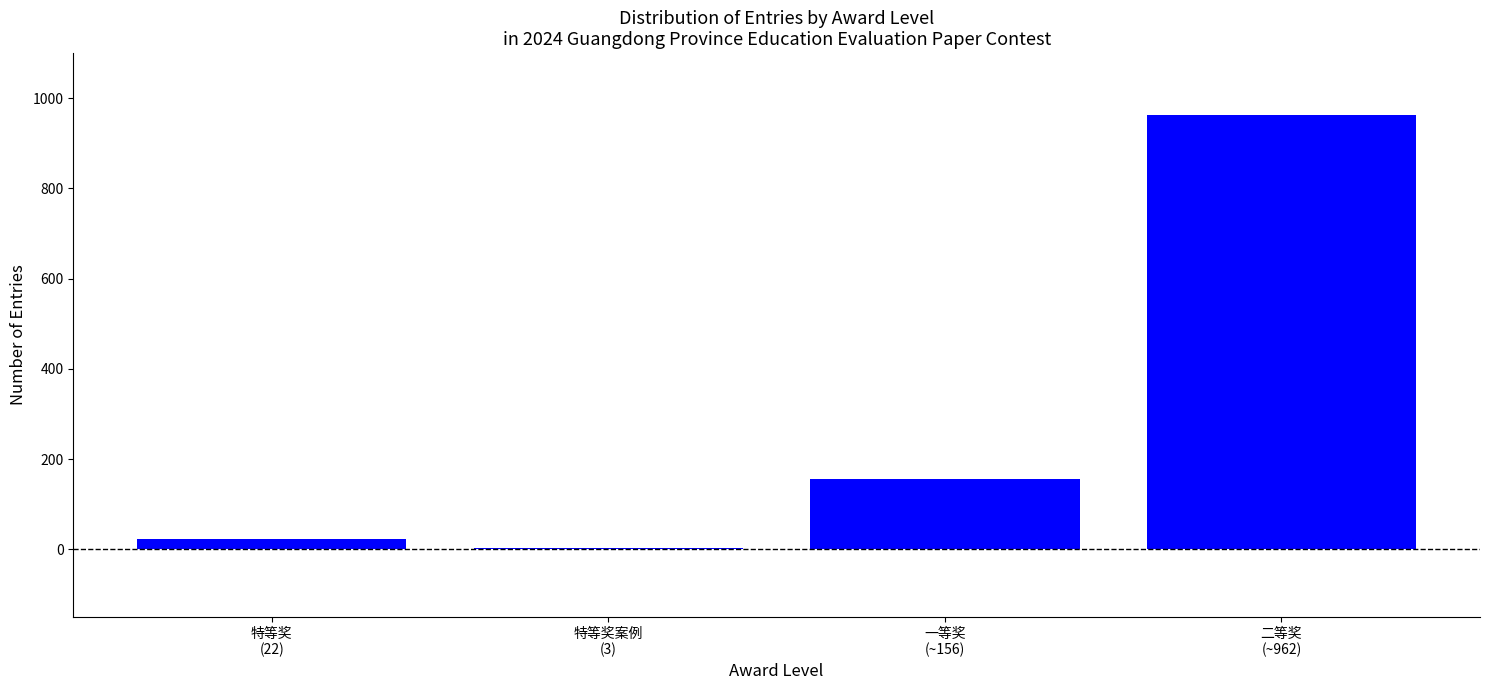

What is the maximum value shown in the chart?

962